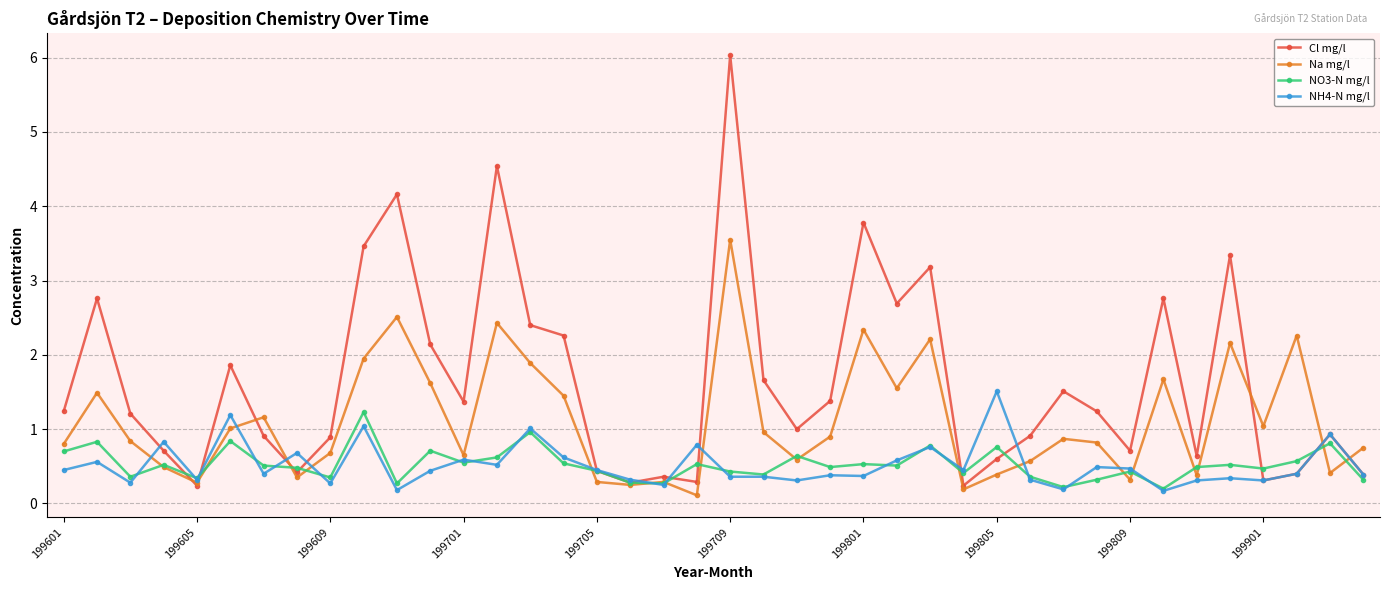

Which series has the largest range (max minus min)?

Cl mg/l